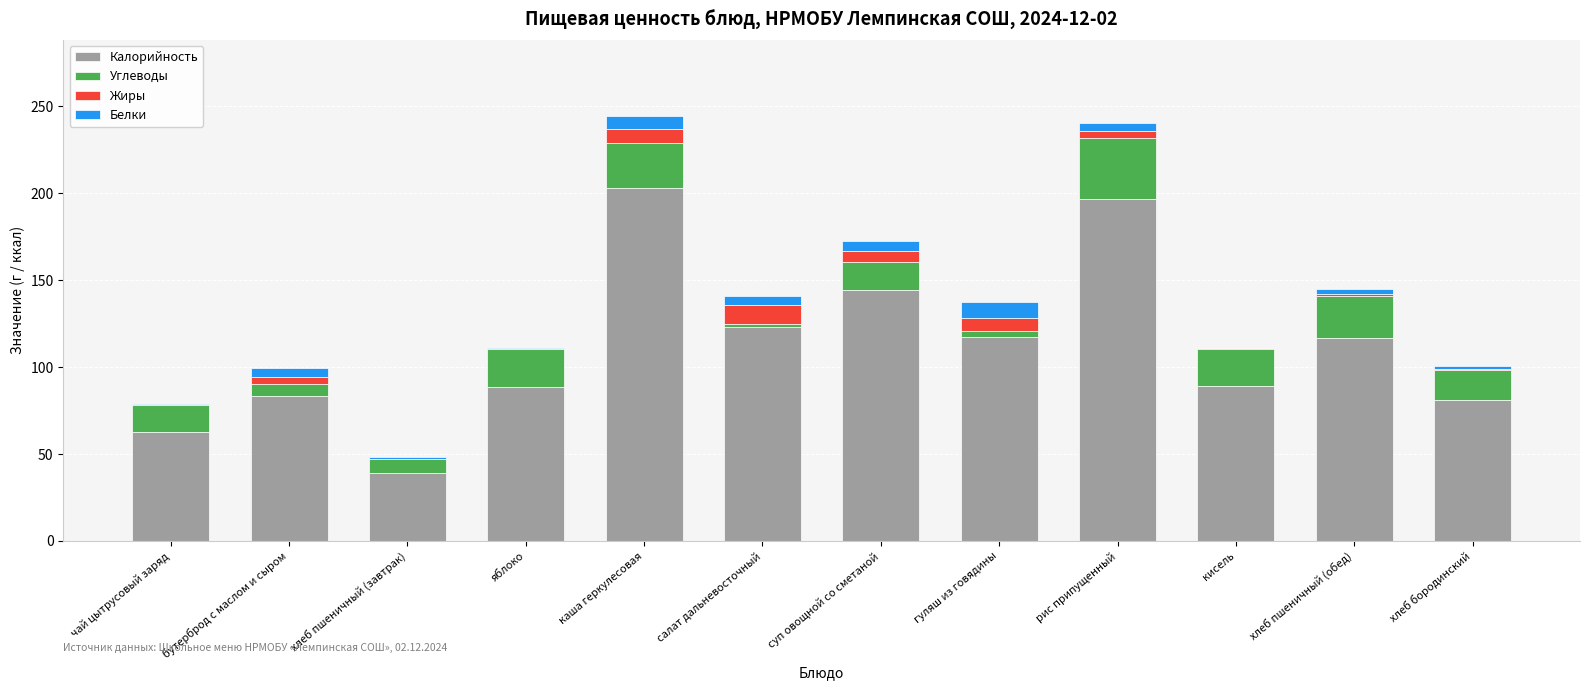

How many distinct data groups are displayed?

4